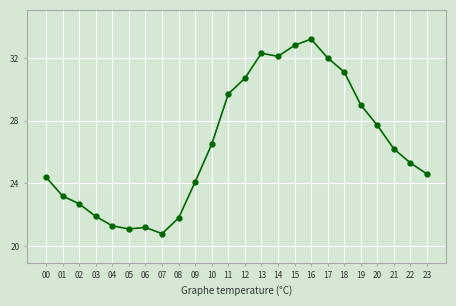

What is the change in value from 04 to 06?

-0.1